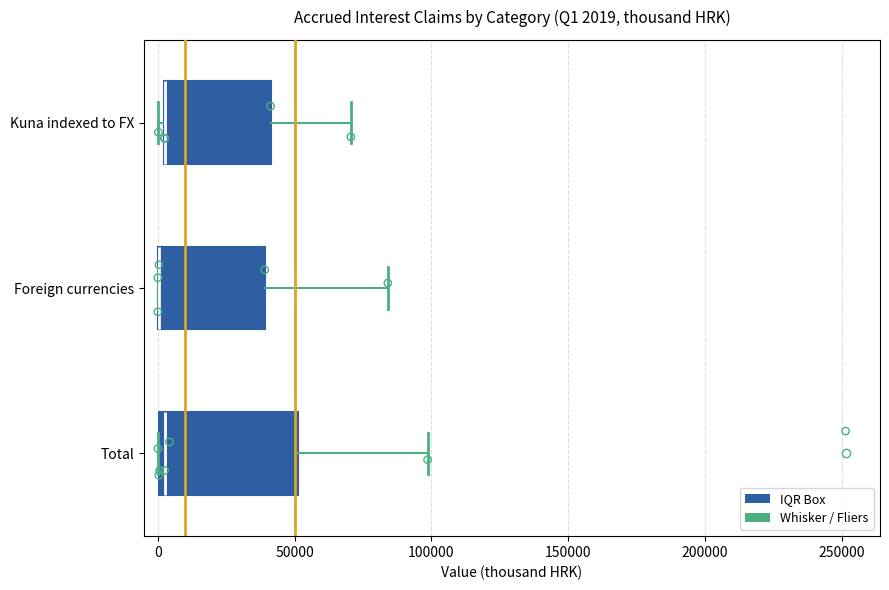

Comparing the boxes themselves (not the whiskers), which one is the widest?

Total